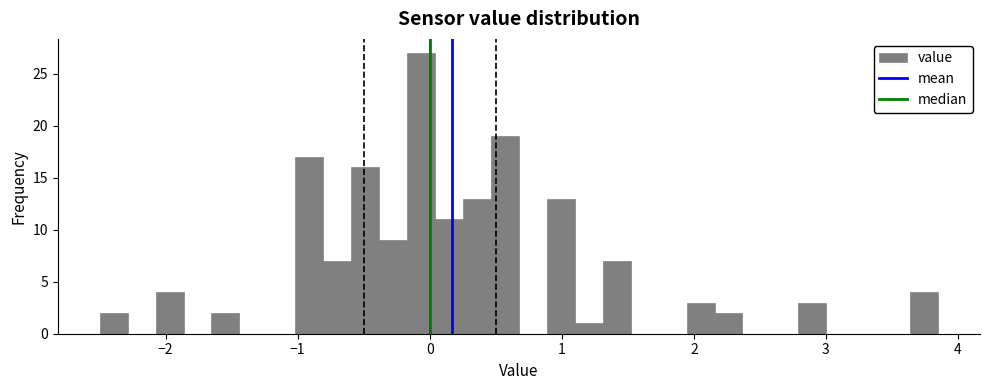

Around what value on the x-axis is the tallest bar? Give the approximate position of its centre, as read against the axis.

-0.1